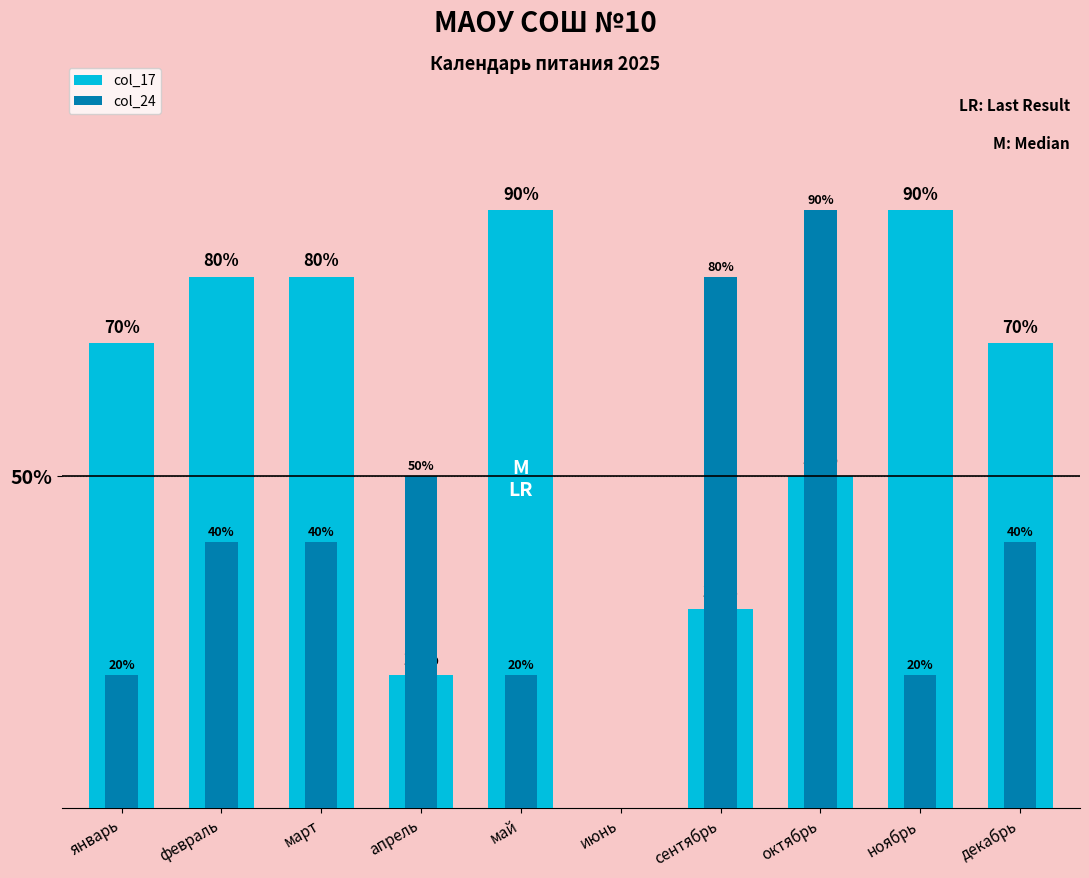

What are all the series names shown in the legend?

col_17, col_24